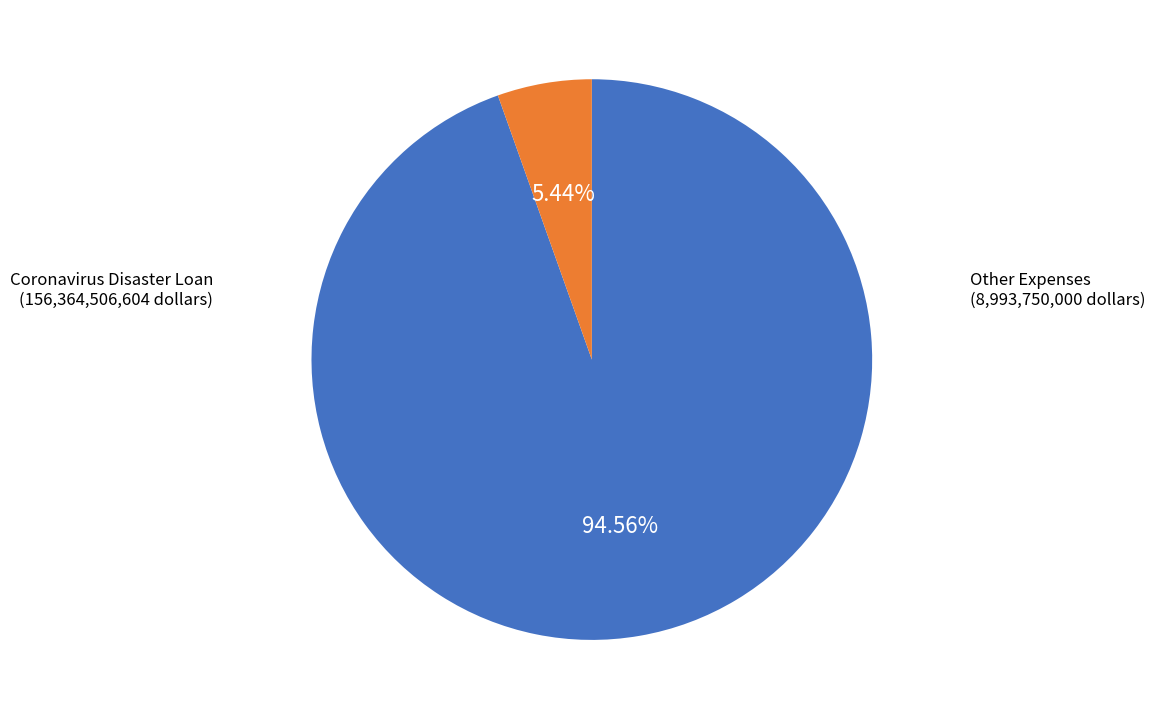

Does any single category account for the majority?

Yes